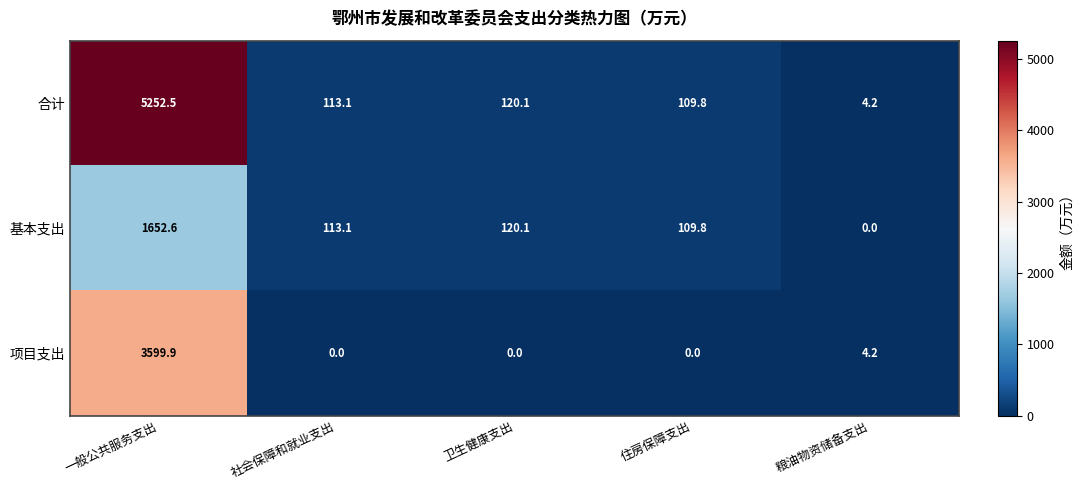

True or false: 合计 has a value of 120.1 at 卫生健康支出.

True